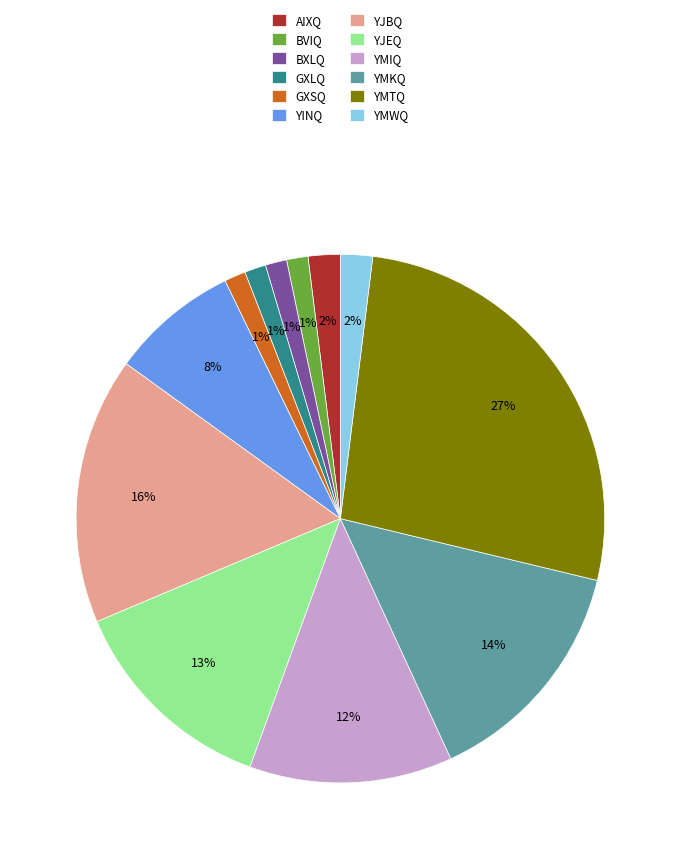

What is the ratio of the value at YMWQ to the value at AIXQ?

1.0